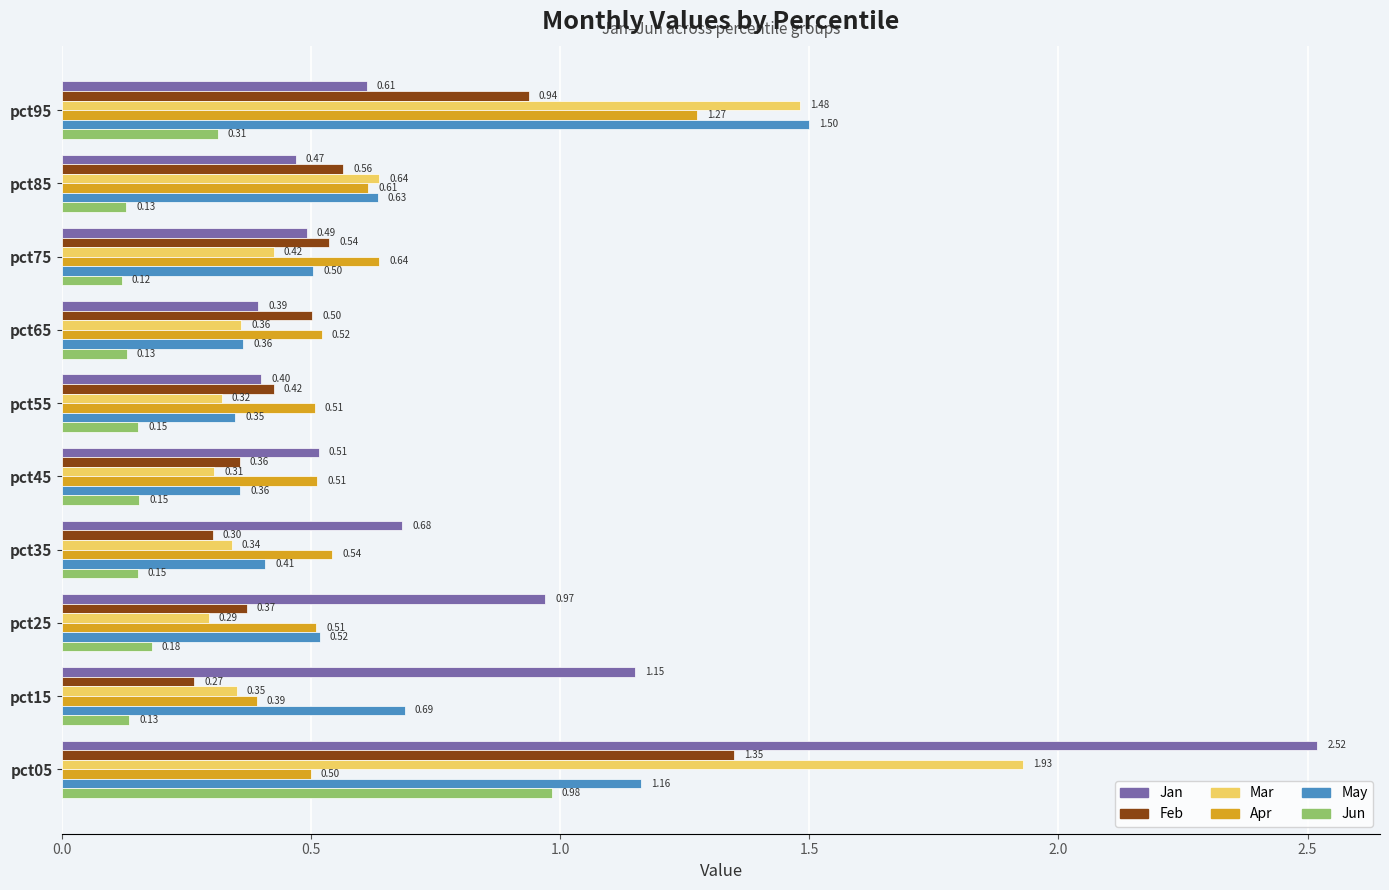

Which series changed the most between pct15 and pct95?

Mar